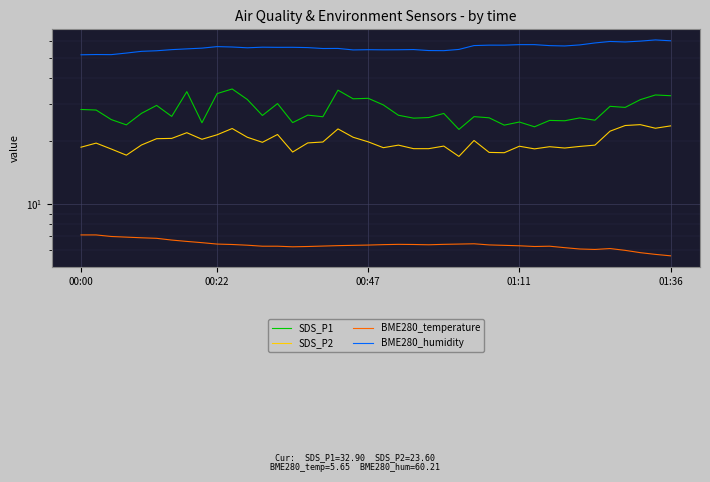

At 20, list the series in order from smallest to largest.

BME280_temperature, SDS_P2, SDS_P1, BME280_humidity